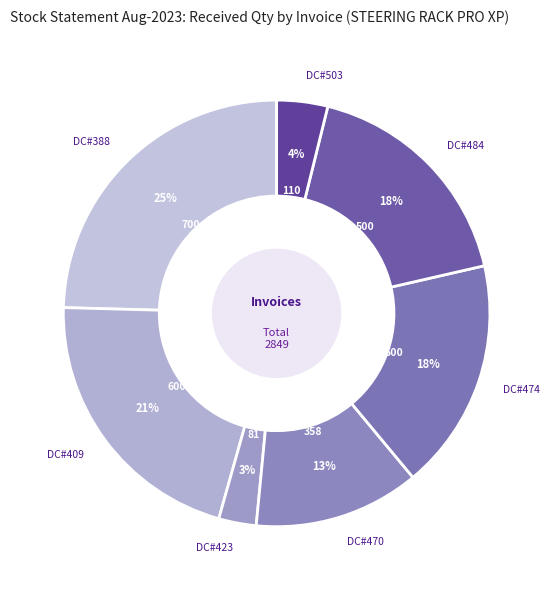

To the nearest percent, what is the difference between the largest and smallest slice percentages?

22%